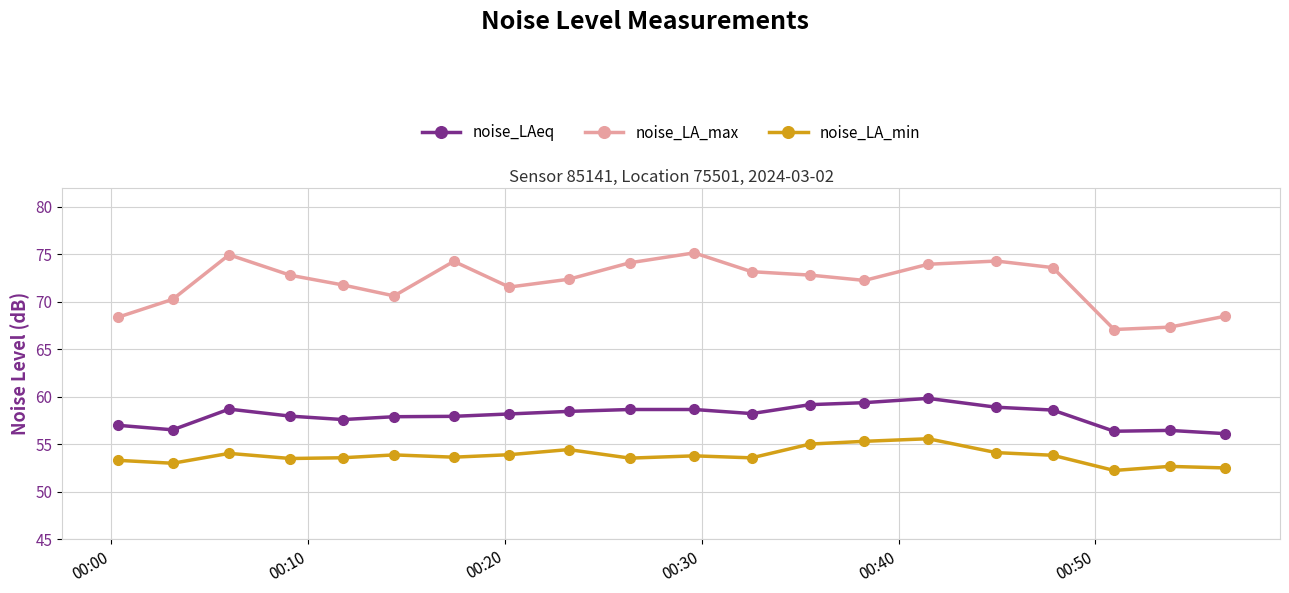

What is the difference between the second highest and minimum values in the noise_LA_min series?

3.1